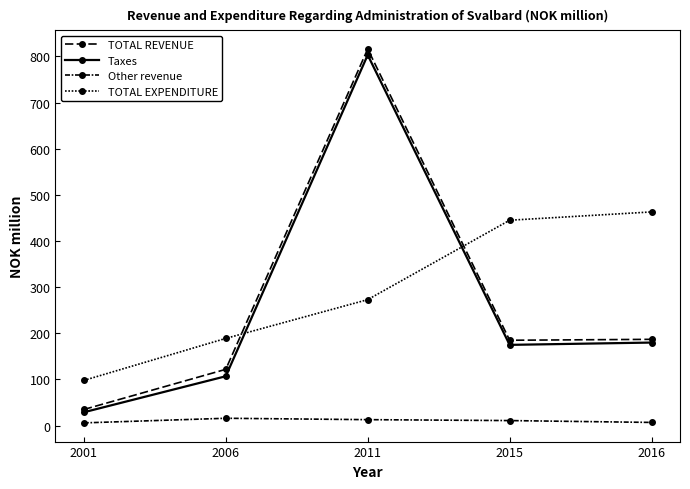

The value of Other revenue at 2015 is 11. True or false?

True